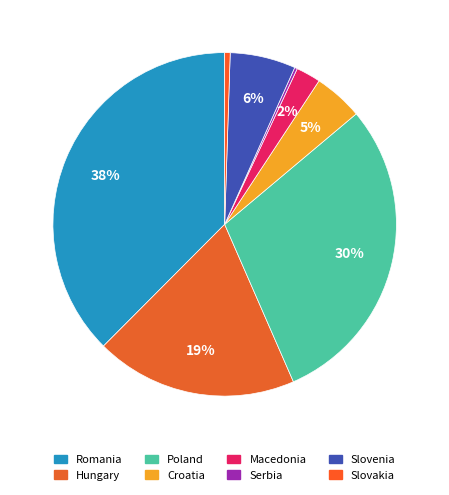

To the nearest percent, what is the difference between the Hungary and Croatia slice percentages?

14%